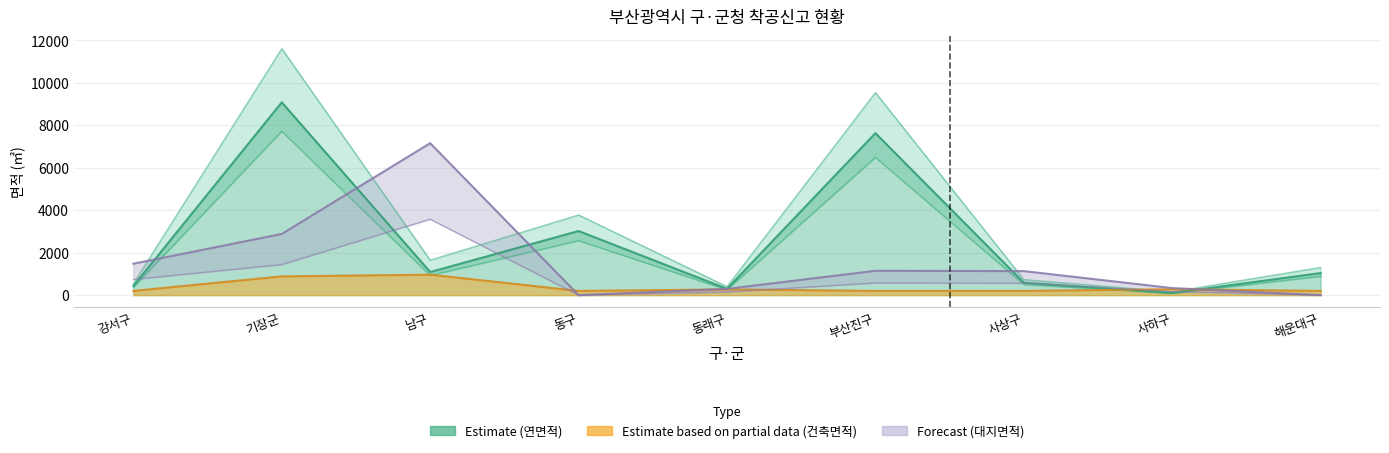

Which series has the largest total across all categories?

연면적(㎡)